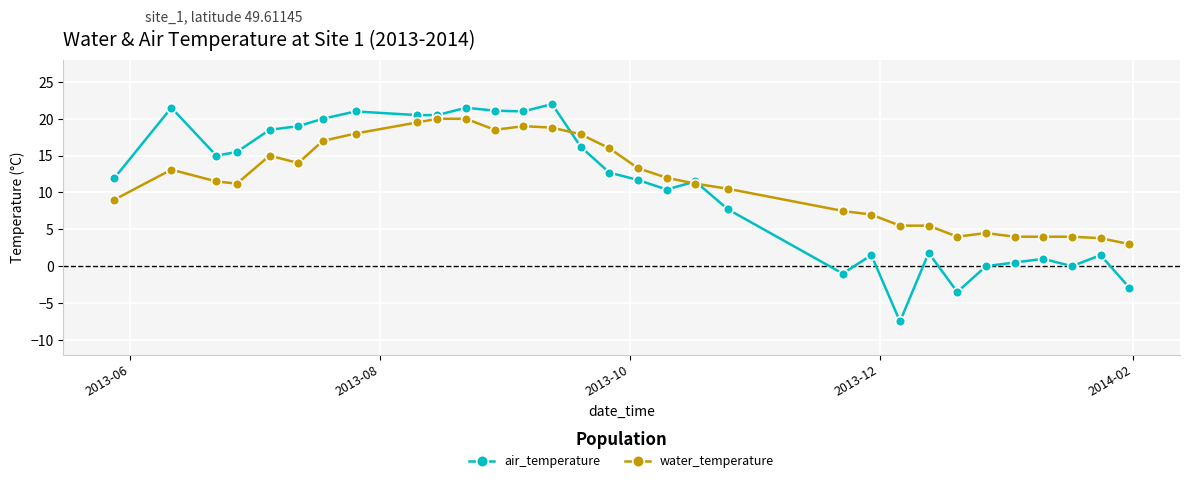

True or false: air_temperature has more than 1 points higher than both neighbors.

True